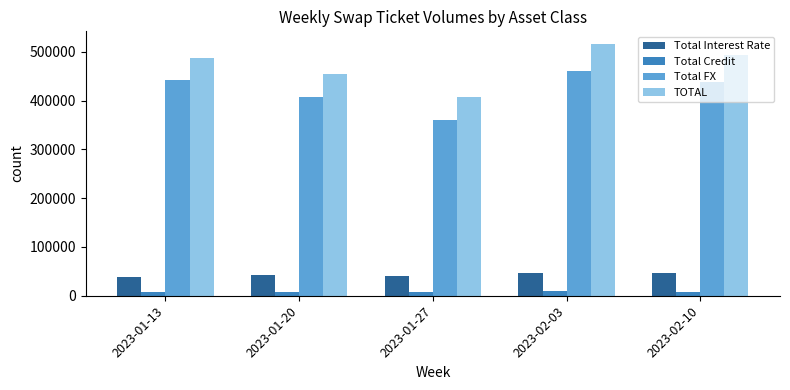

Is the value of Total FX at 2023-02-03 greater than the value of Total Credit at 2023-01-20?

Yes